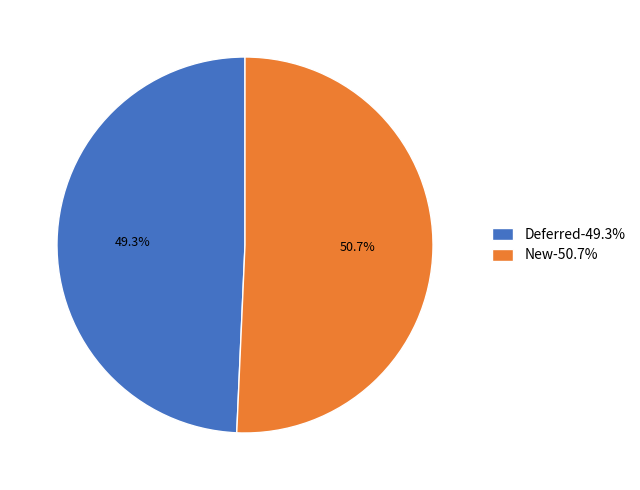

Is Deferred the majority of the pie?

No